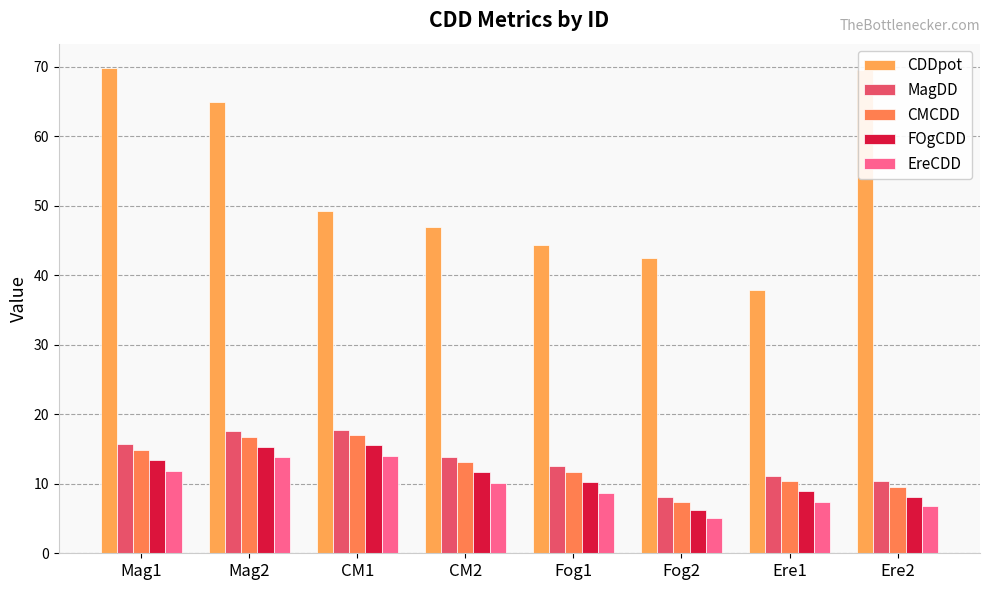

What position from the left is Ere1?

7